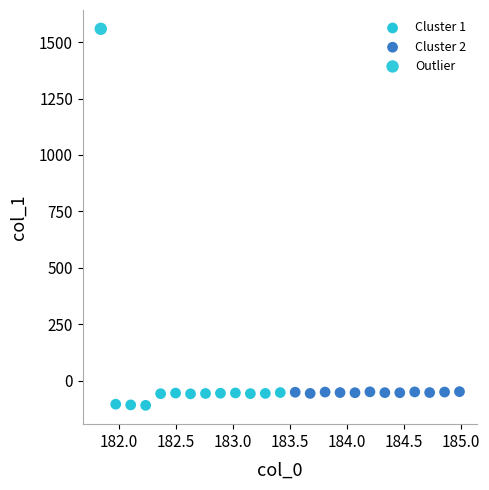

What are all the series names shown in the legend?

Cluster 1, Cluster 2, Outlier